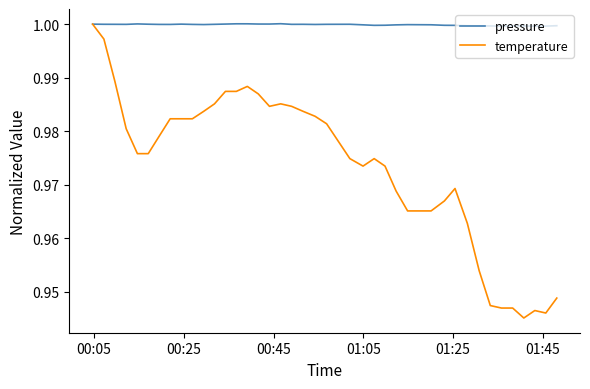

List the series in order of their overall mean, lowest first.

temperature, pressure